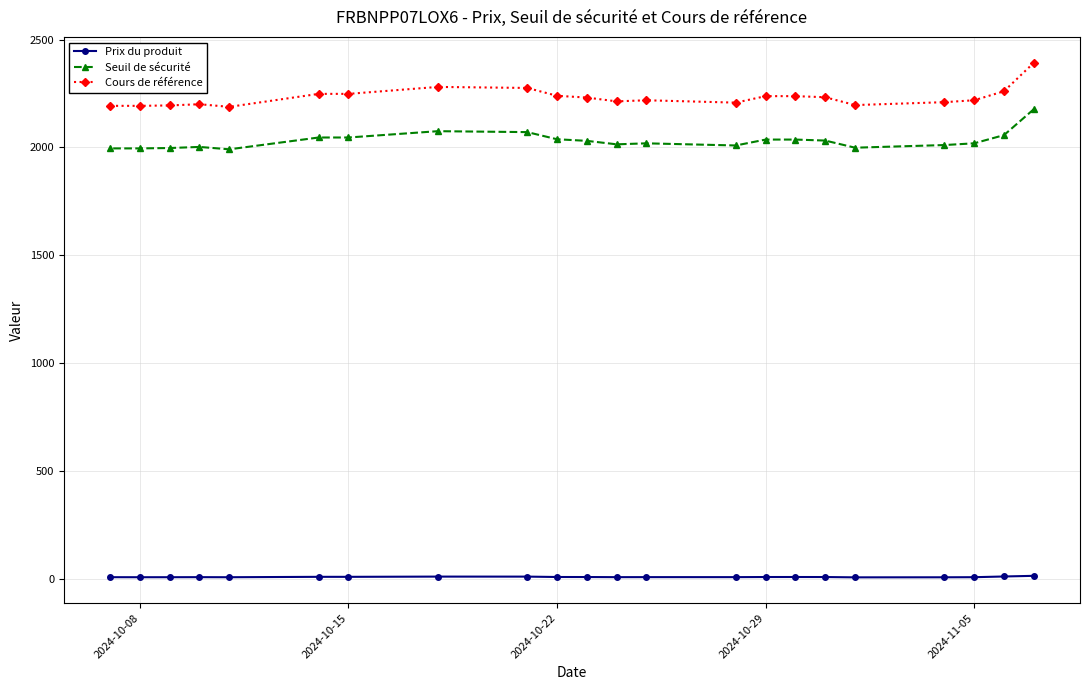

True or false: Cours de référence and Prix du produit cross at least once.

False